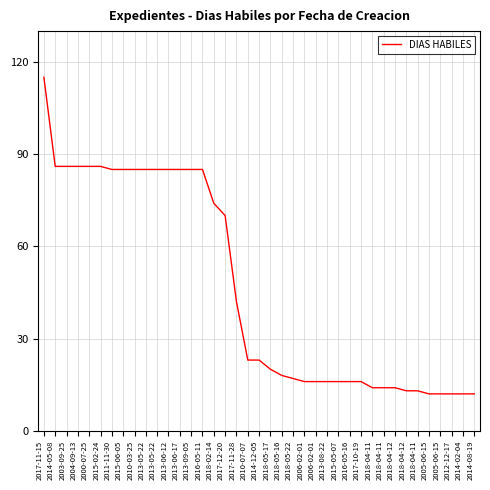

Approximately how many times larger is the value at 2010-03-25 compared to 2000-07-25?

1.0